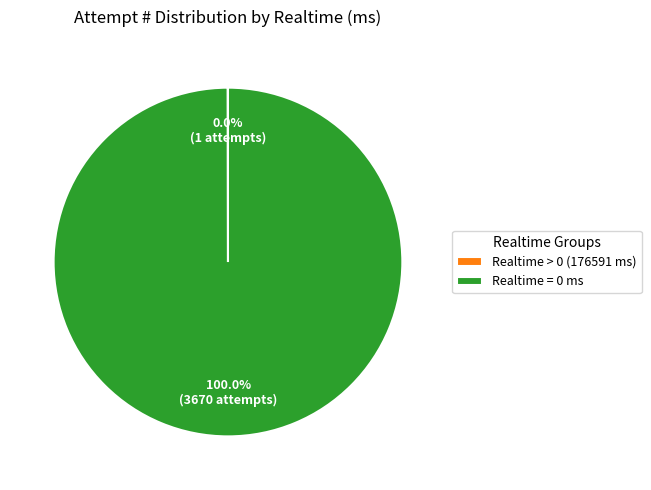

Does any single category account for the majority?

Yes